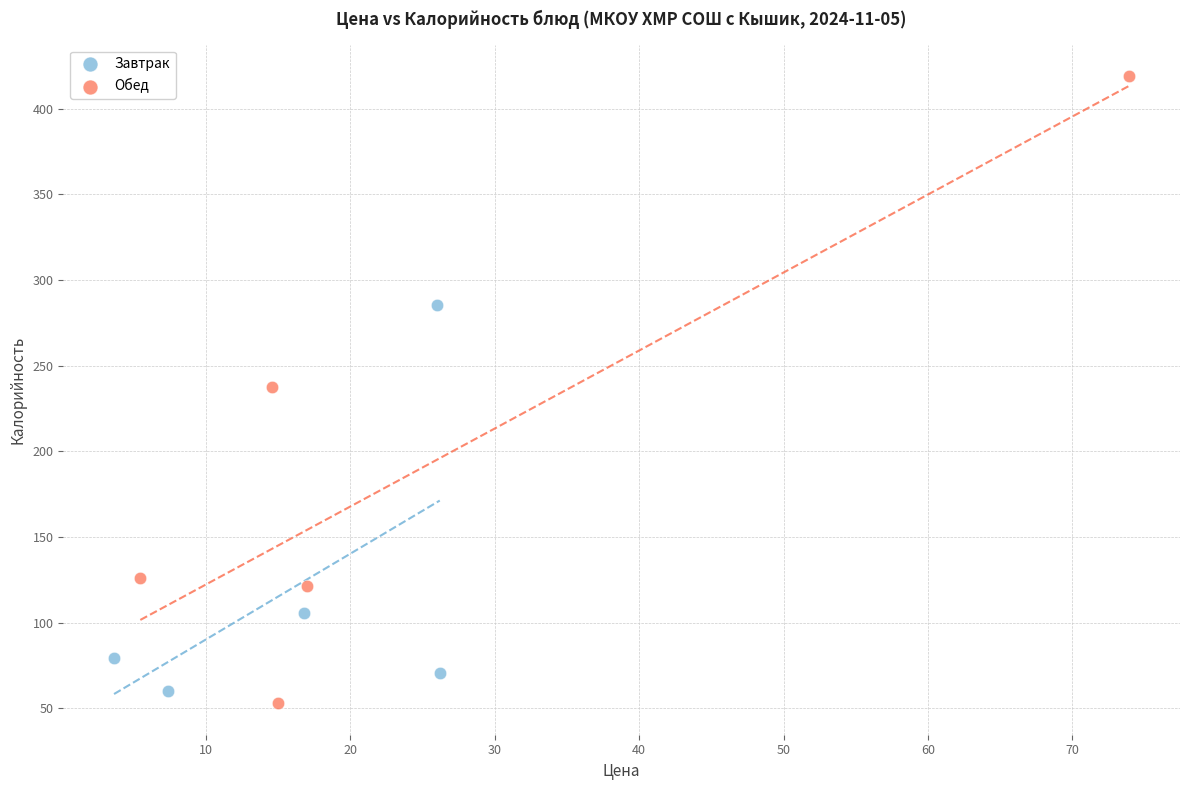

Which series has the widest spread of Y values?

Обед